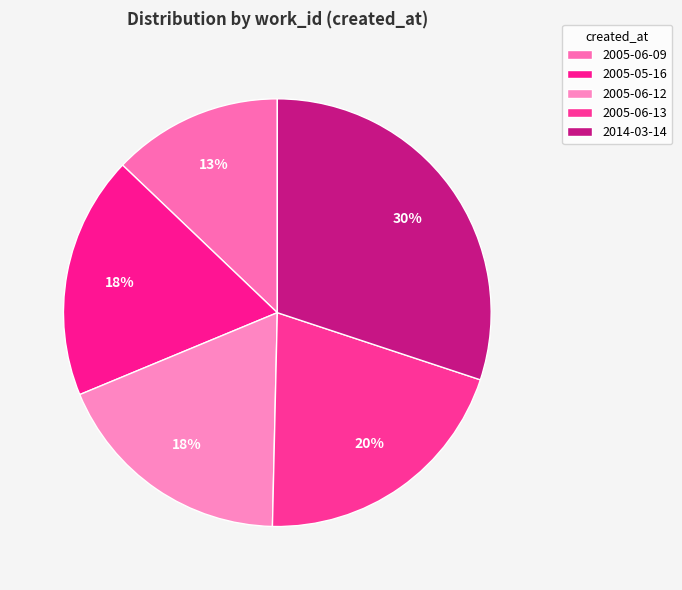

How many segments does this pie chart have?

5